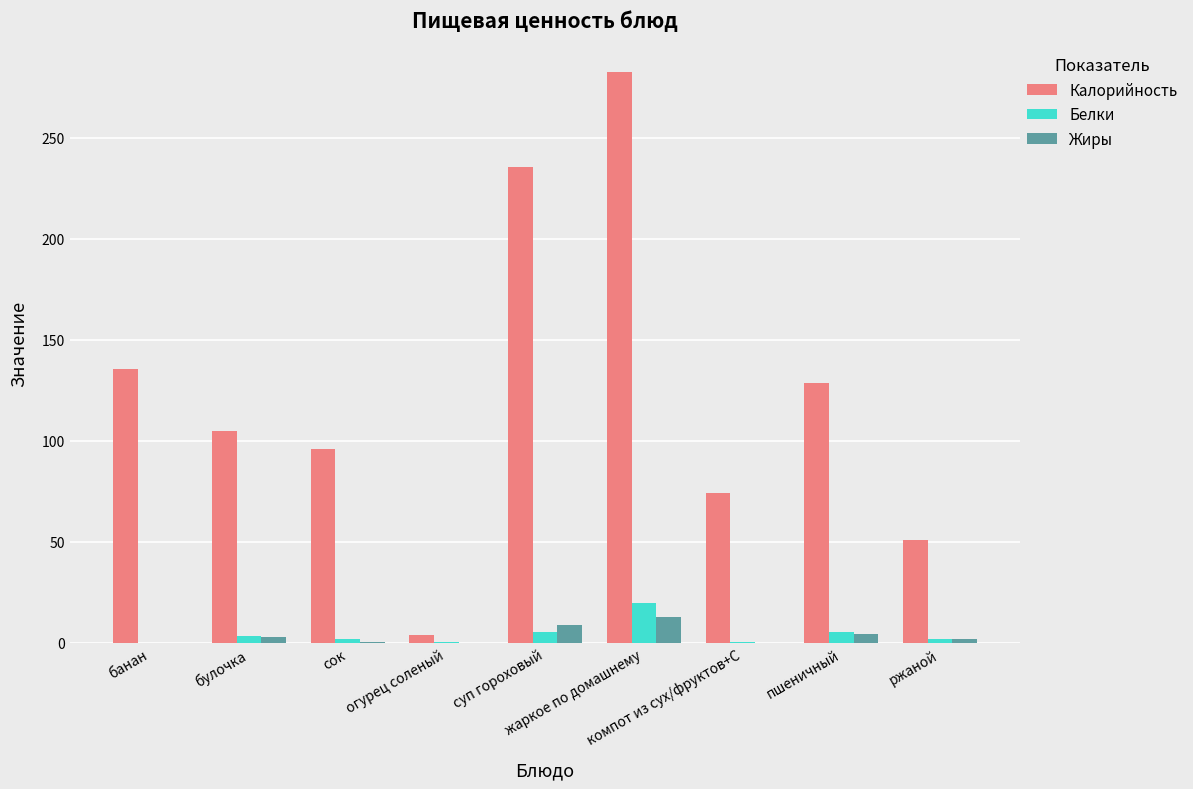

True or false: Калорийность has a value of 219.3 at пшеничный.

False